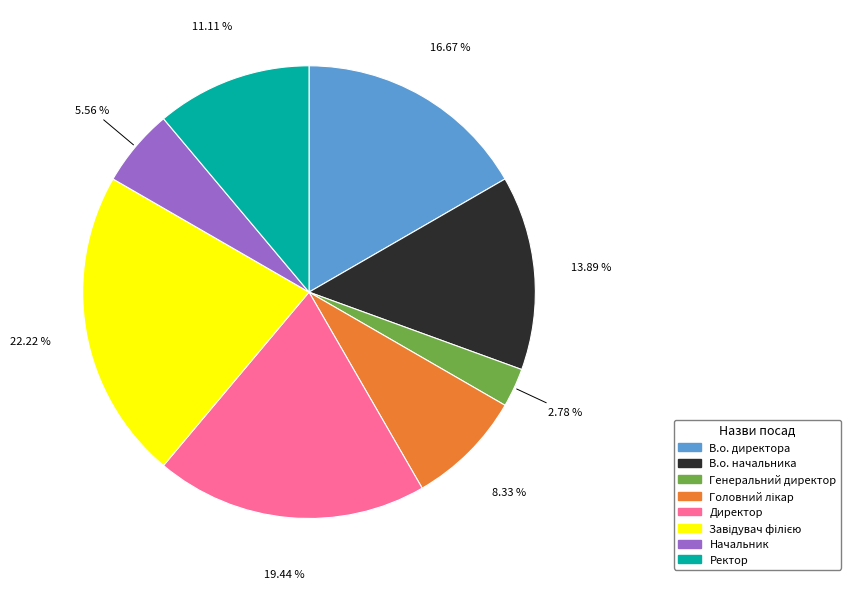

True or false: Начальник accounts for 6% of the total.

True